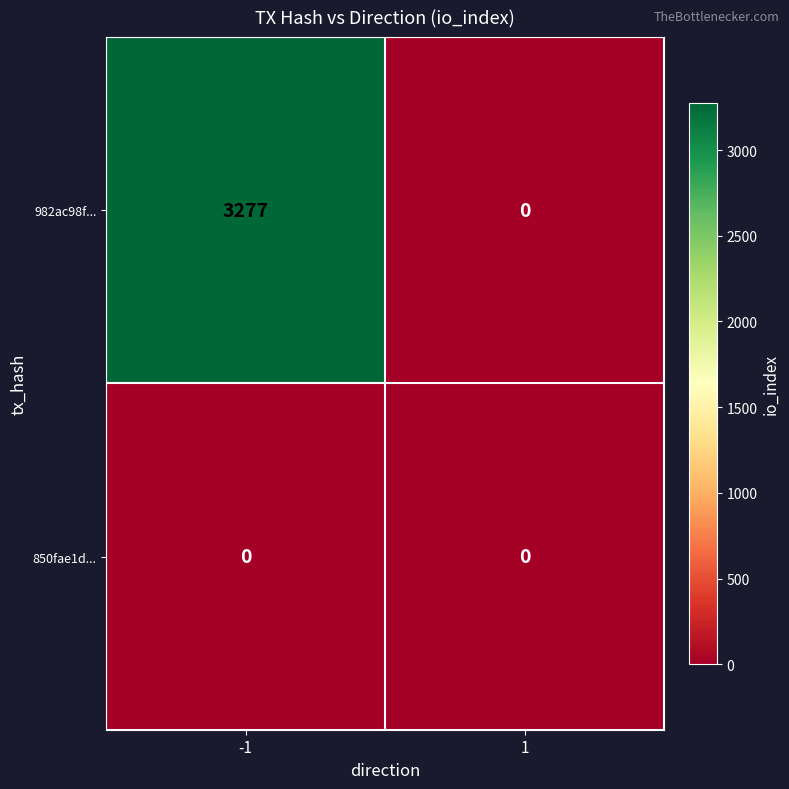

How many data points does each series have?

2